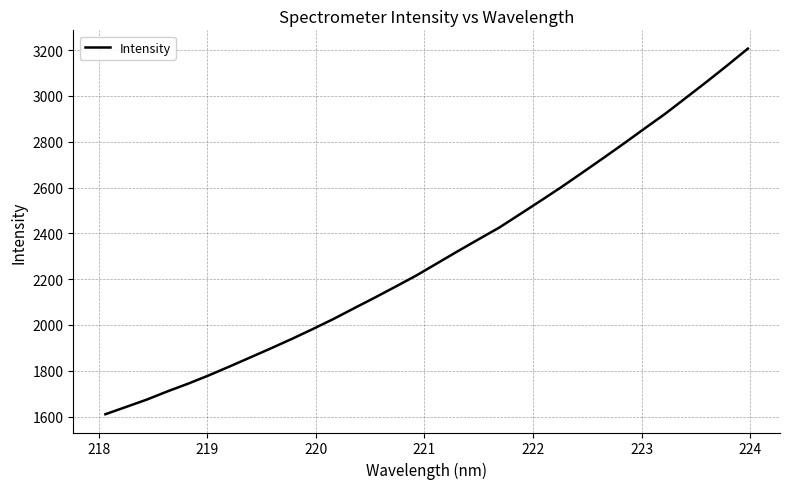

True or false: there are more than 1 points higher than both neighbors.

False